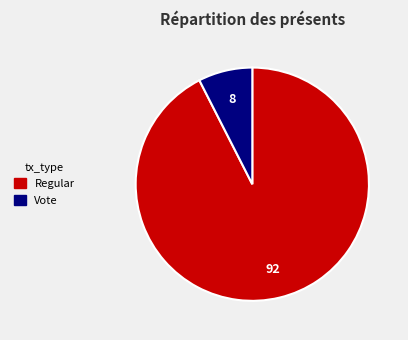

What is the largest slice in the pie chart?

Regular